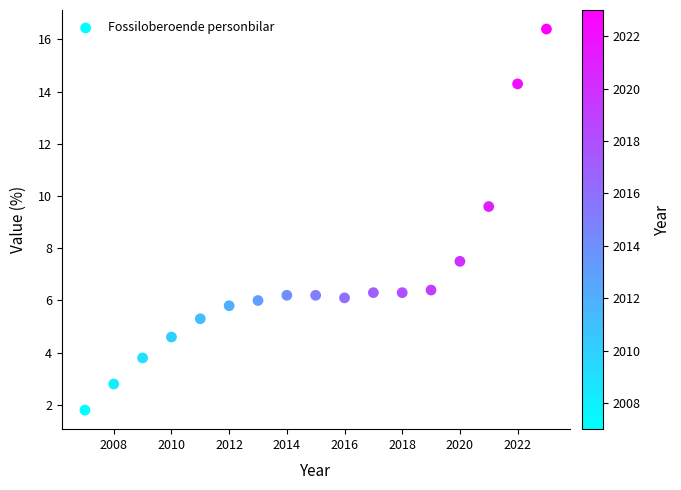

What Y value in the scatter plot is closest to 9?

9.6